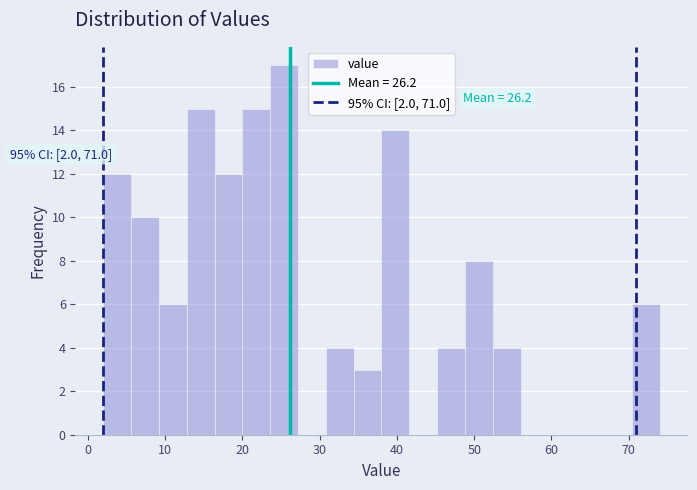

Read against the x-axis, roughly where is the centre of the tallest bar?

25